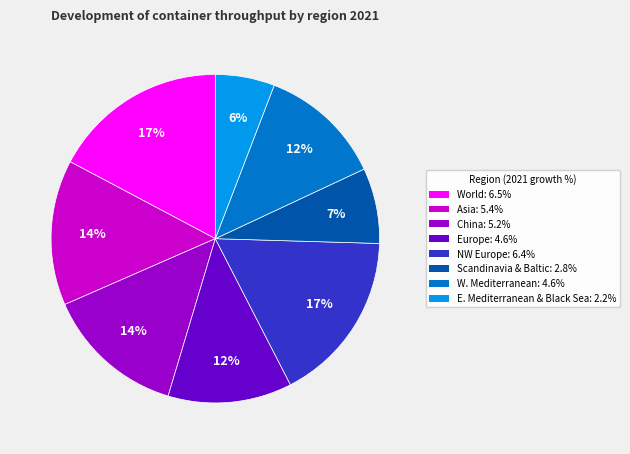

To the nearest percent, what is the average slice percentage?

12%